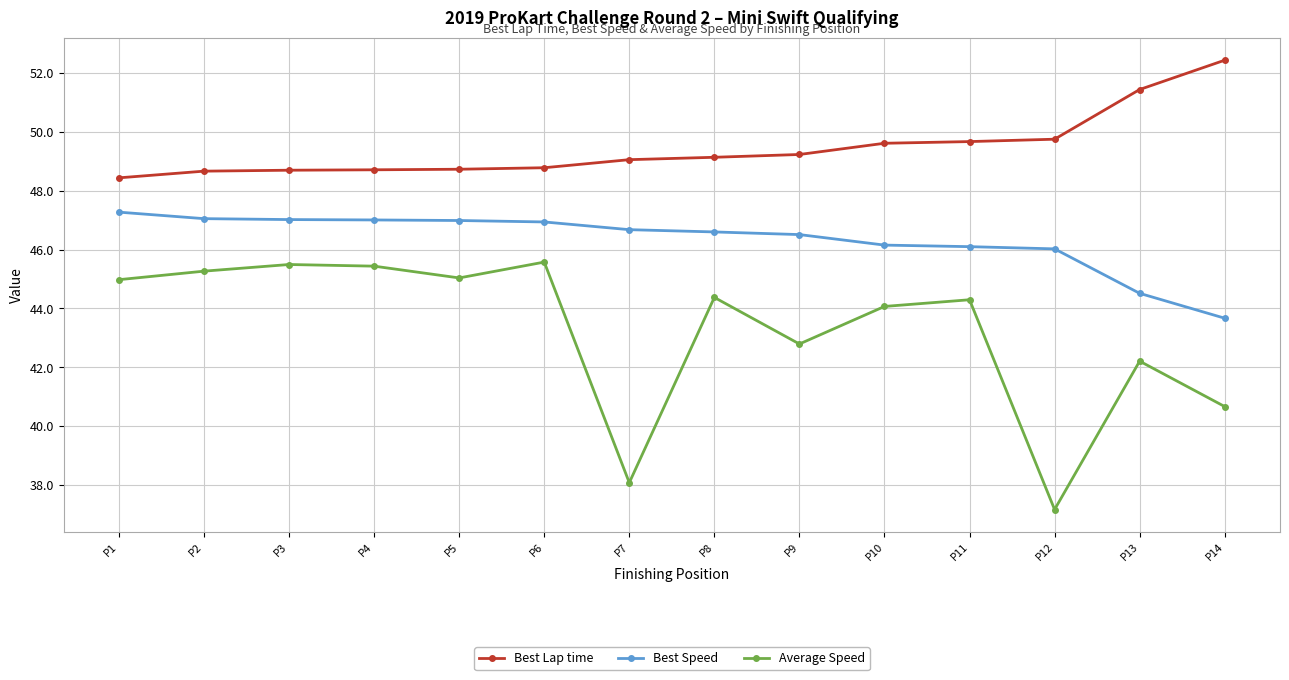

What is the difference between the maximum and minimum values in the Best Lap time series?

4.0